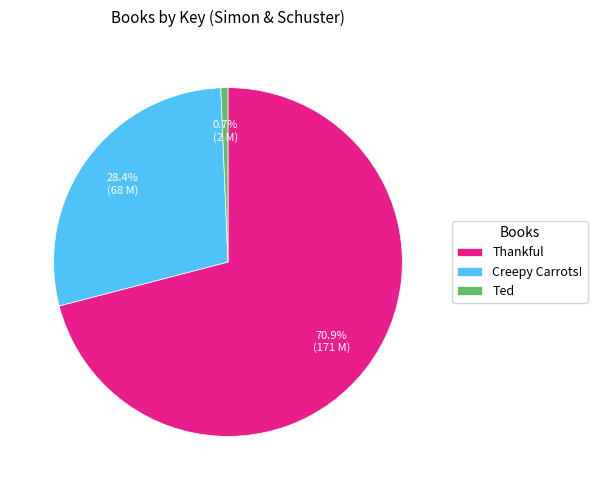

Between Creepy Carrots! and Thankful, which is larger?

Thankful